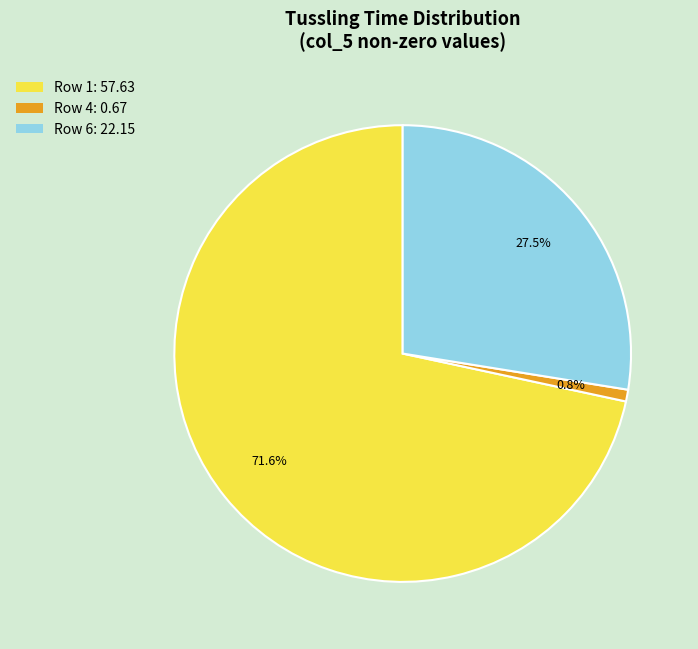

Is Row 1: 57.63 the majority of the pie?

Yes